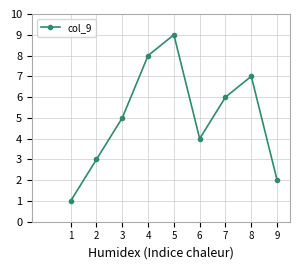

Is it true that the value at 6 is 6?

False